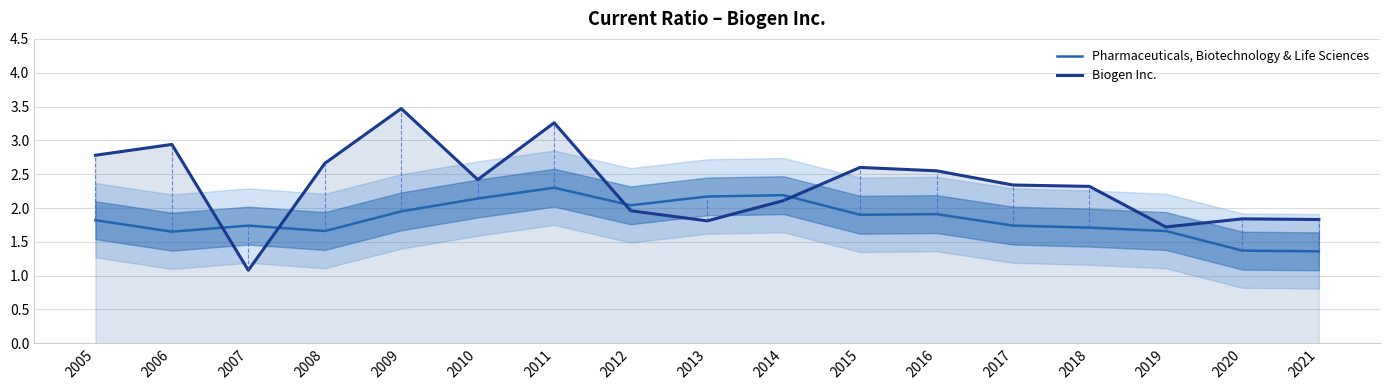

Is this an area chart (filled region under the line)?

No